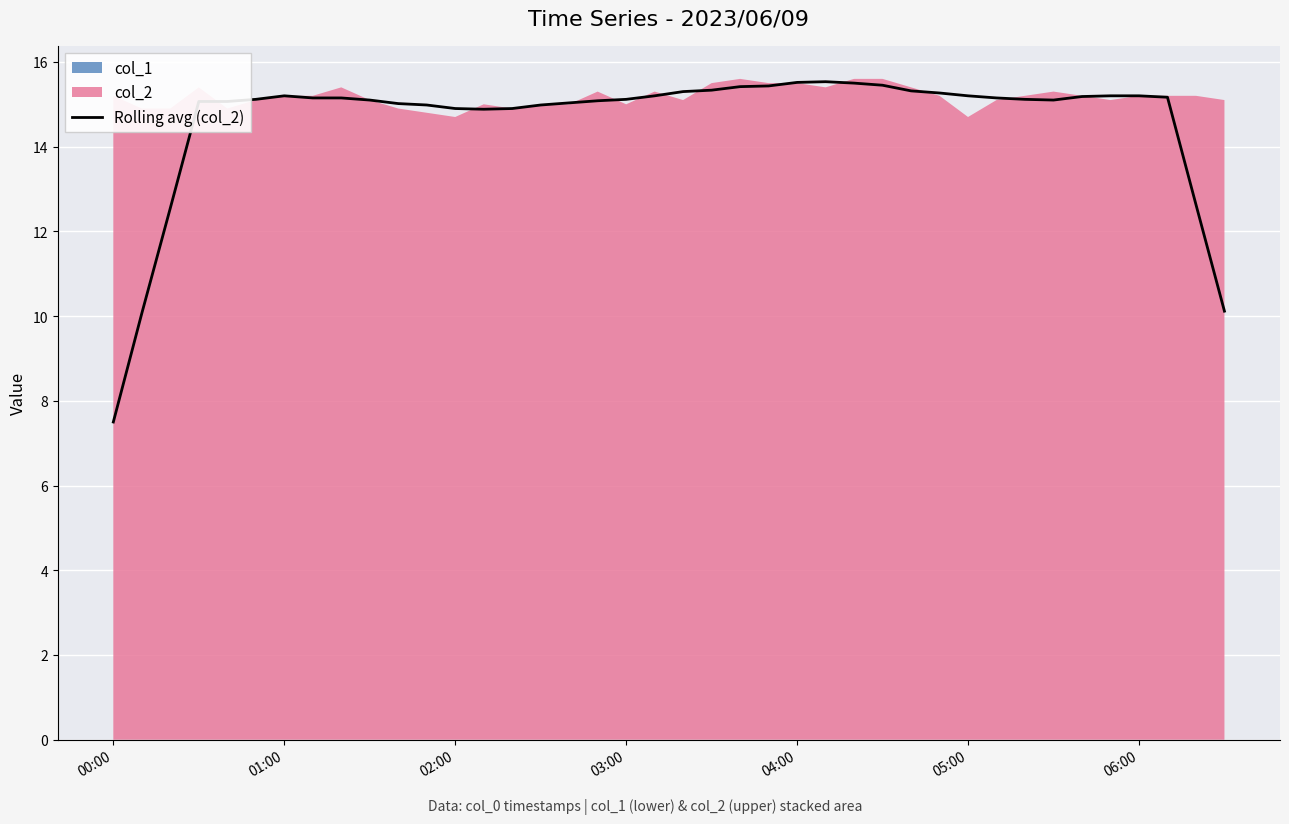

True or false: the data has more than 0 interior local peaks.

True